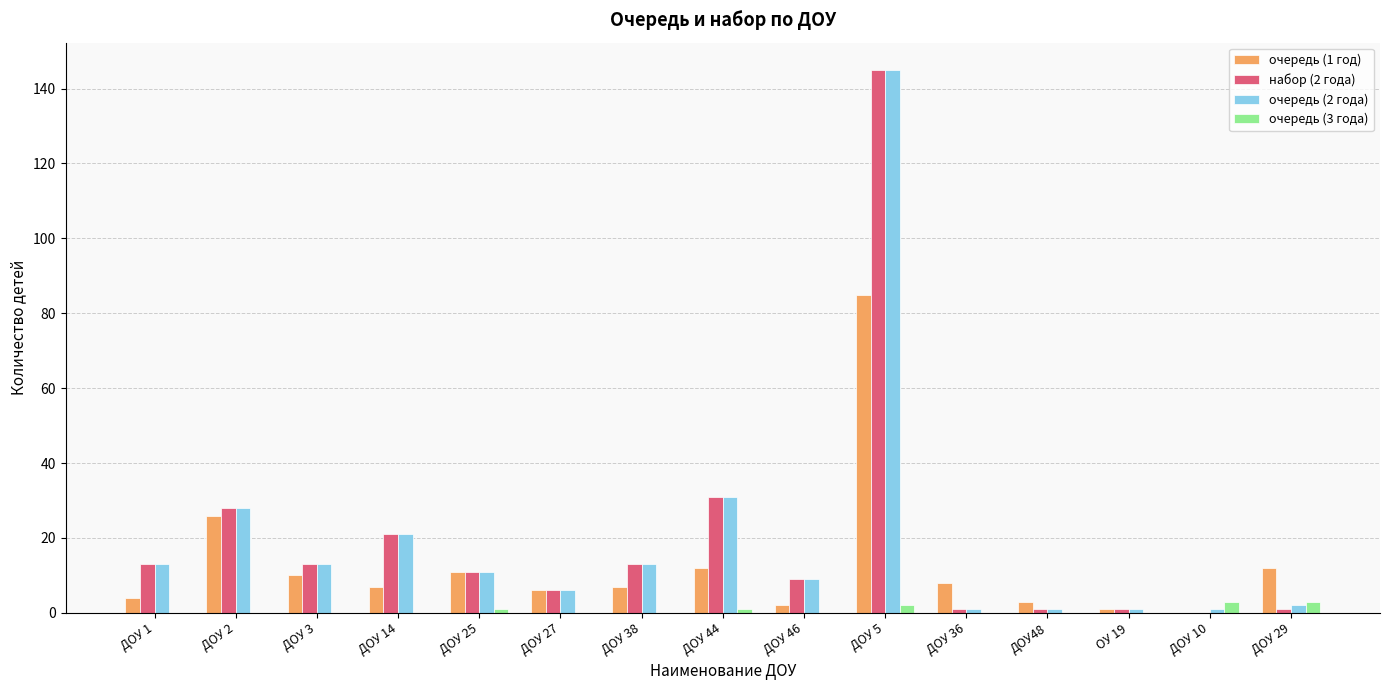

The value of очередь (2 года) at ДОУ 1 is 13. True or false?

True